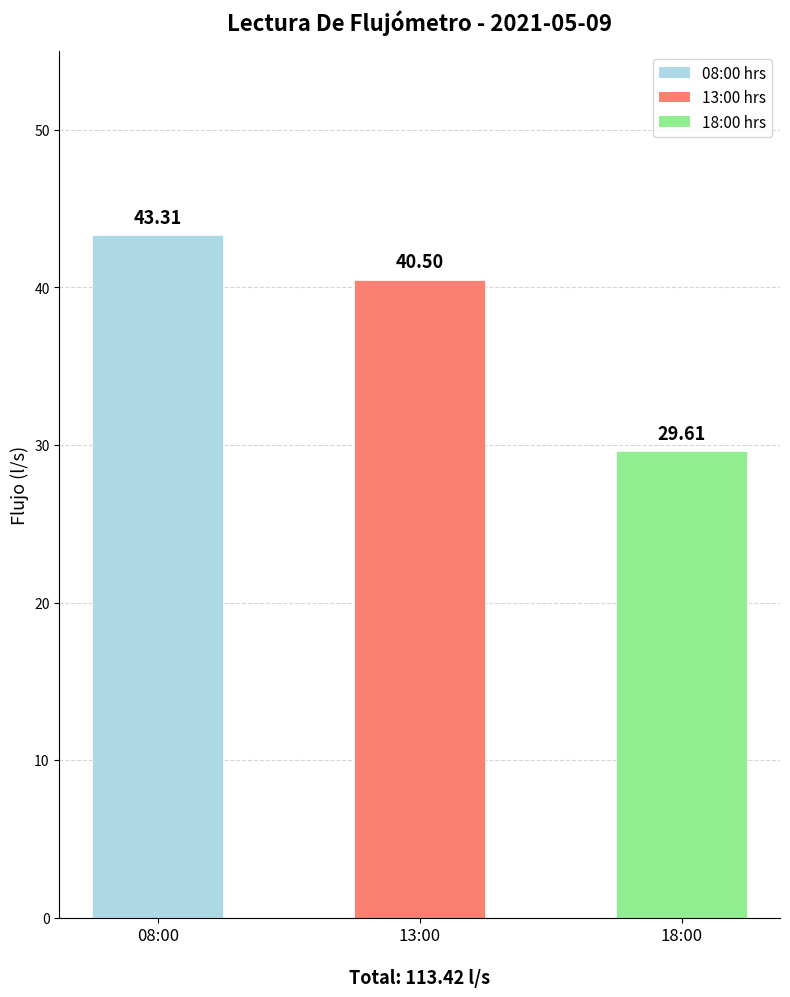

Reading right to left, what are all the values shown in this chart?

29.6	40.5	43.3